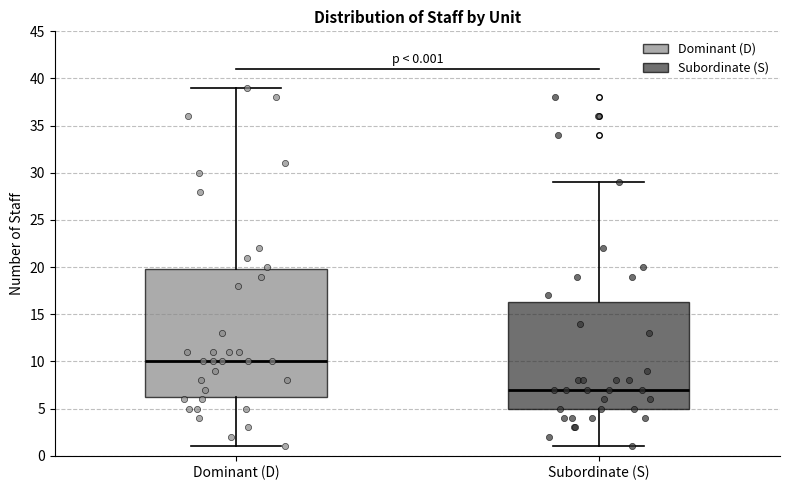

Which box's median line is the highest?

Dominant (D)